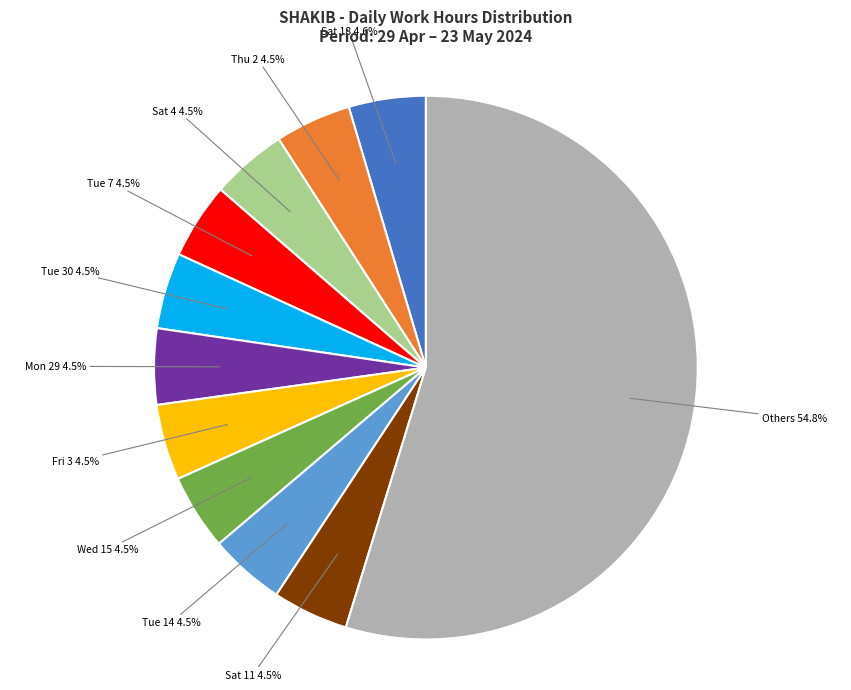

Does any single category account for the majority?

Yes